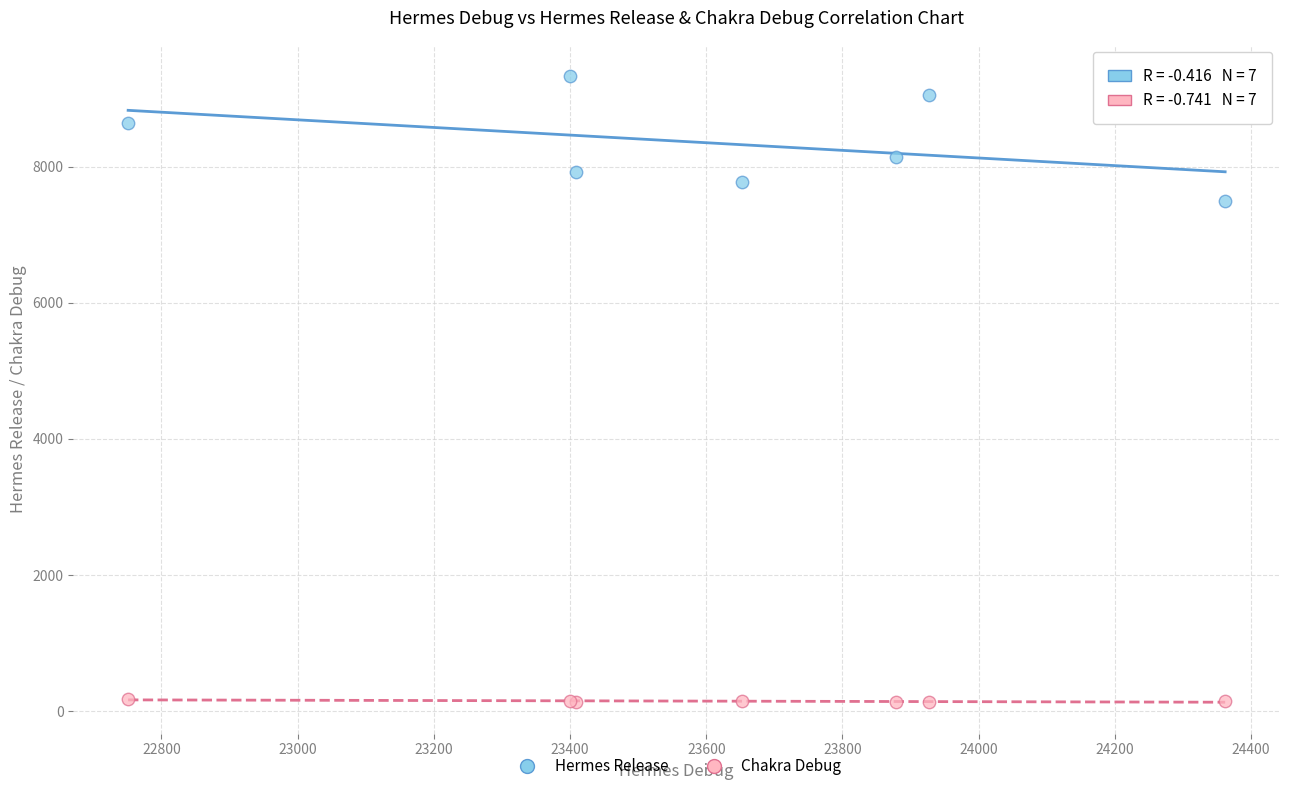

Which series has the widest spread of Y values?

Hermes Release